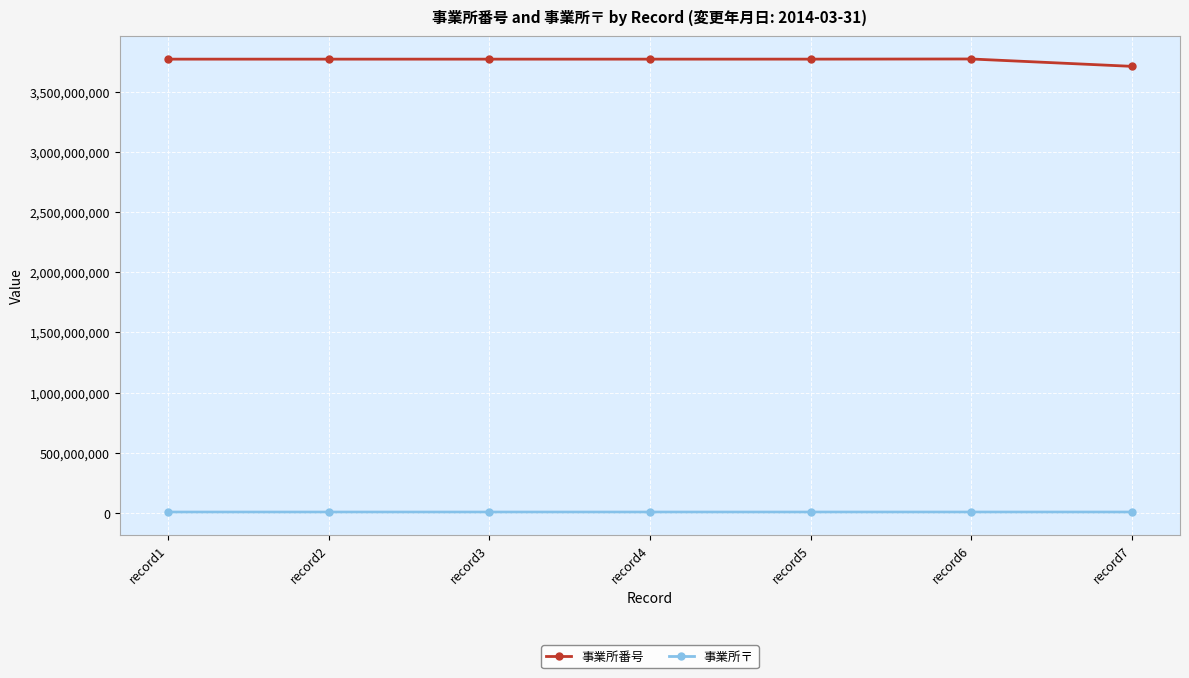

What is the sum of all 事業所〒 values?

53449032